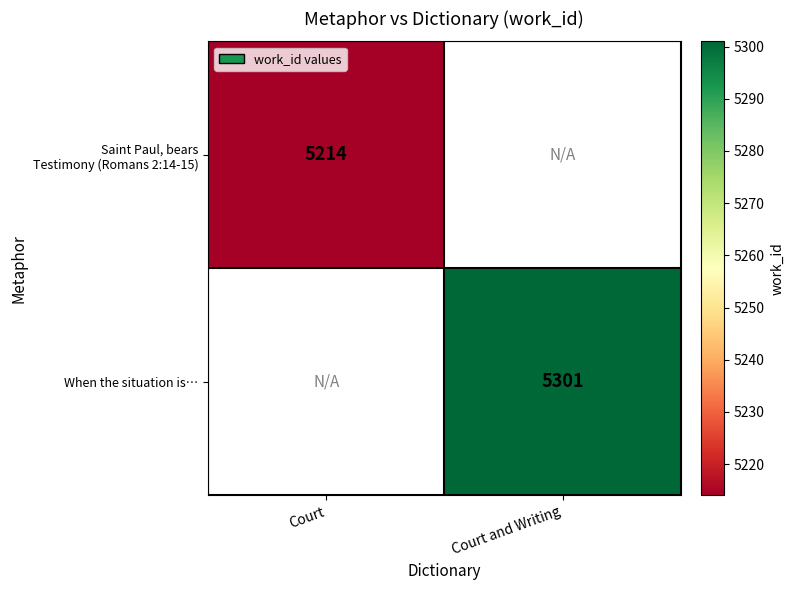

Is it true that Saint Paul, bears Testimony (Romans 2:14-15) equals 8129.8 at Court?

False